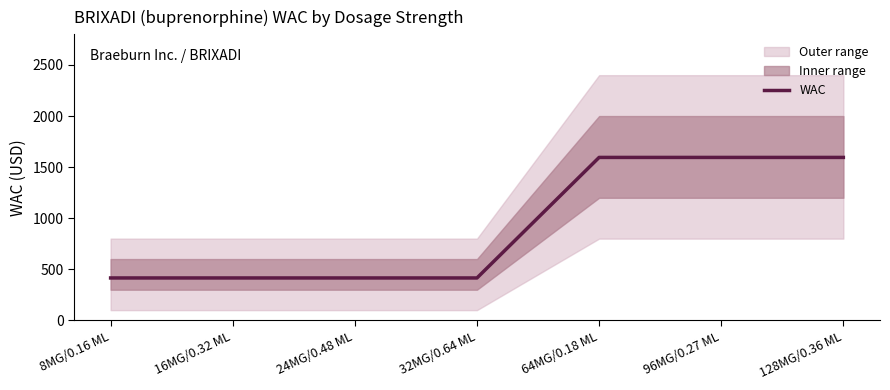

How many data points does each series have?

7